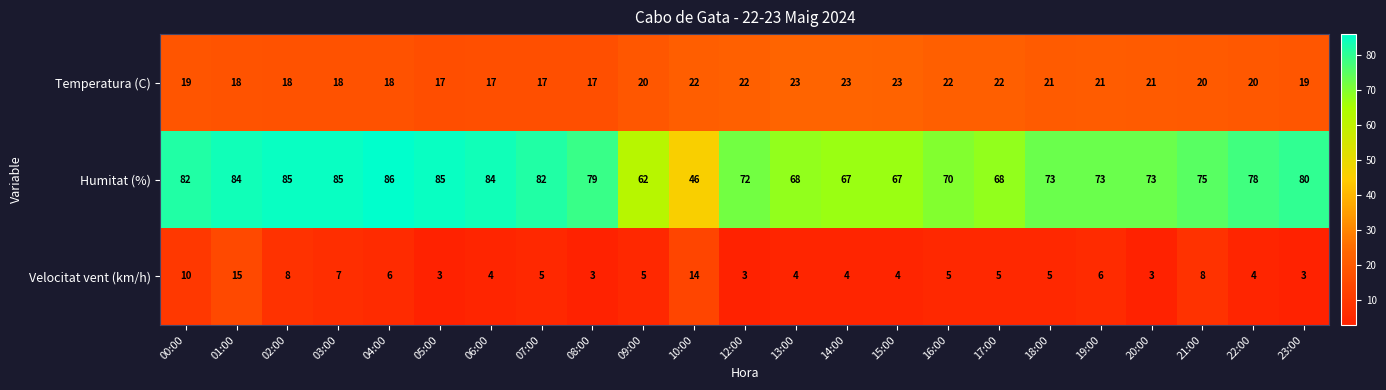

Which series has the largest range (max minus min)?

Humitat (%)